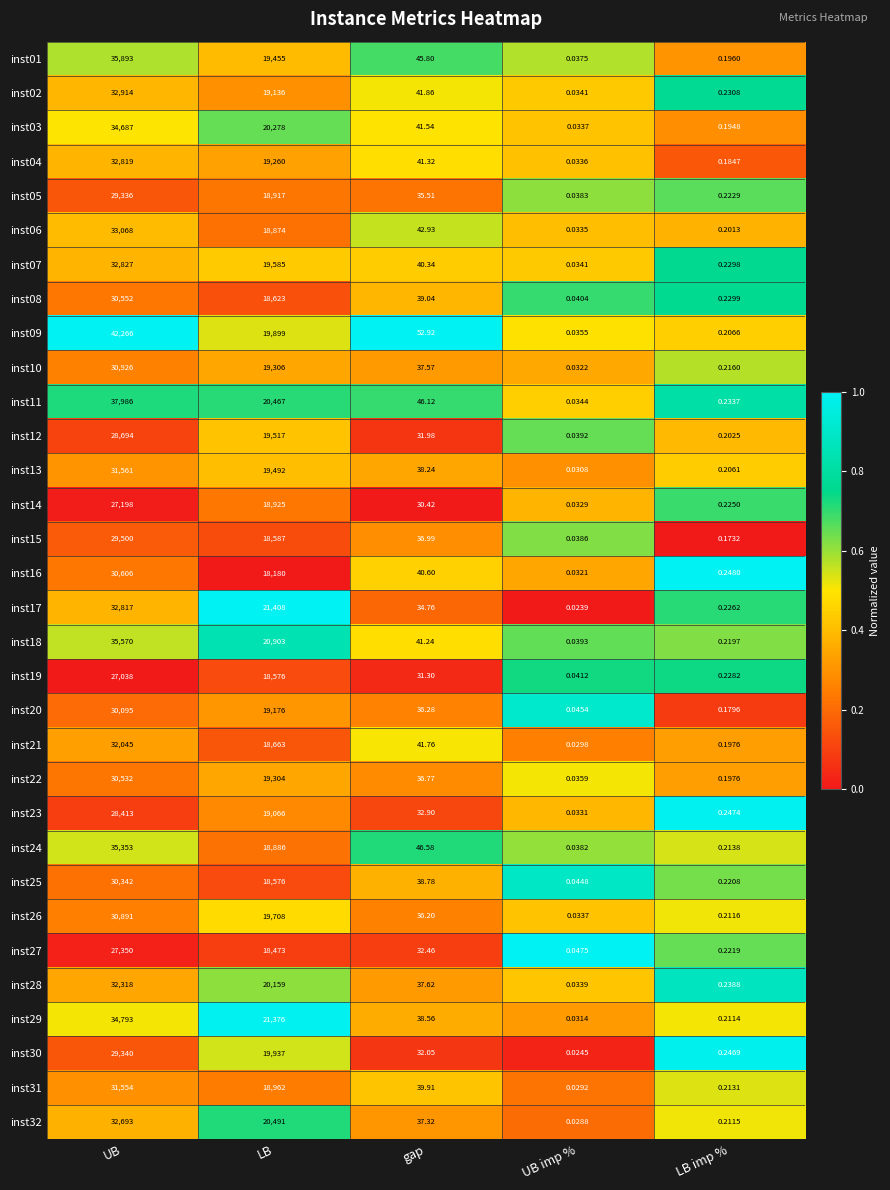

Which category has the highest value in the inst08 series?

UB